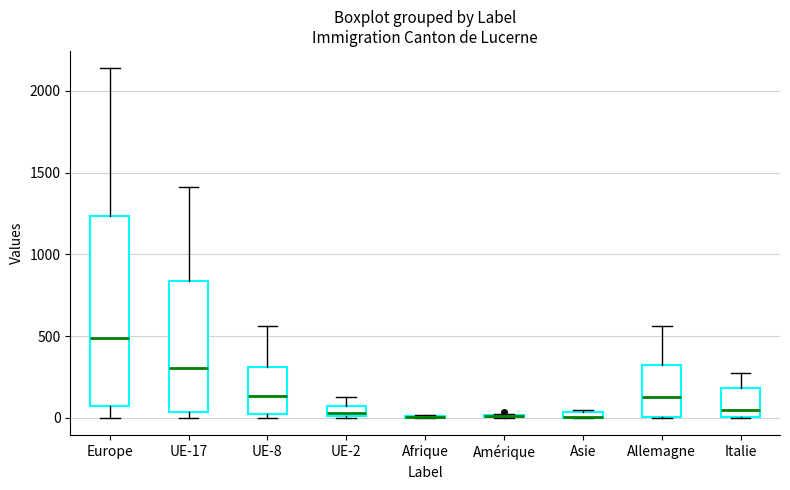

Comparing the boxes themselves (not the whiskers), which one is the tallest?

Europe